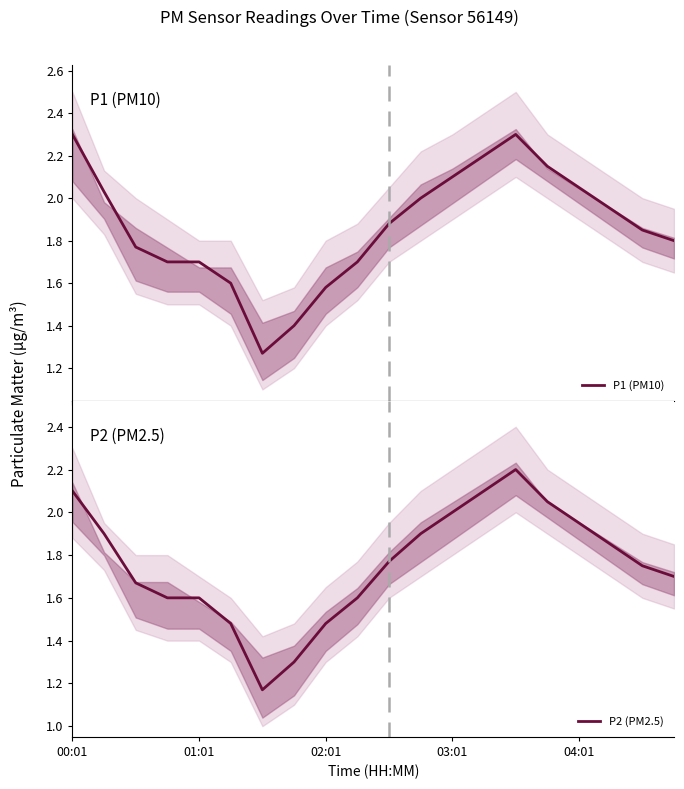

True or false: P1 (PM10) has a value of 2.1 at 03:01.

True